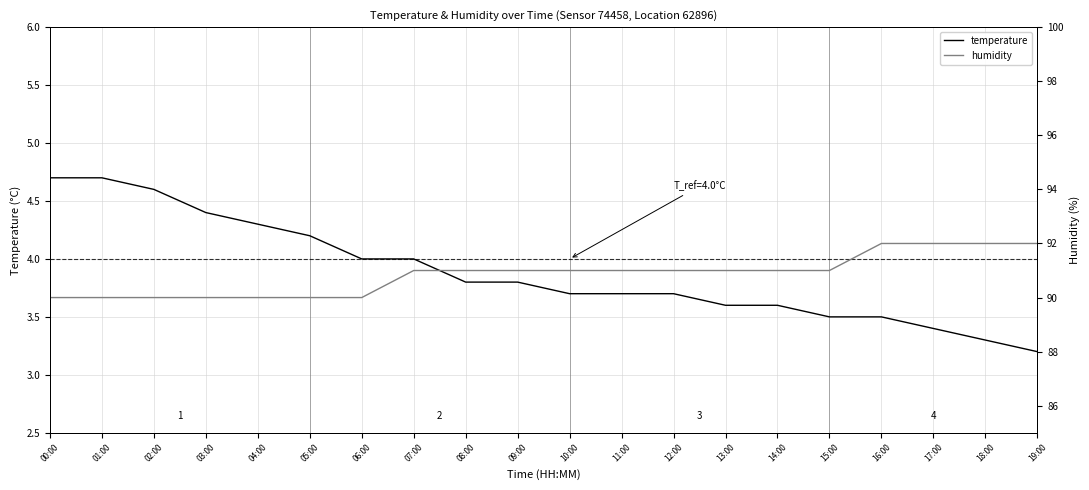

Count the humidity values in the range 90 to 91.

16